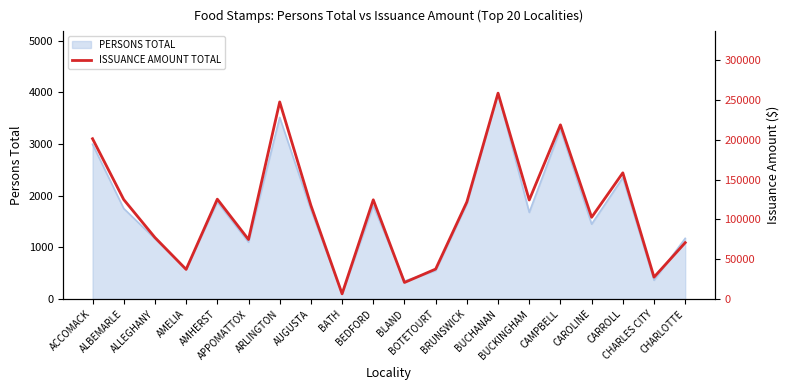

What is the change in value from ACCOMACK to CAMPBELL?

+17456